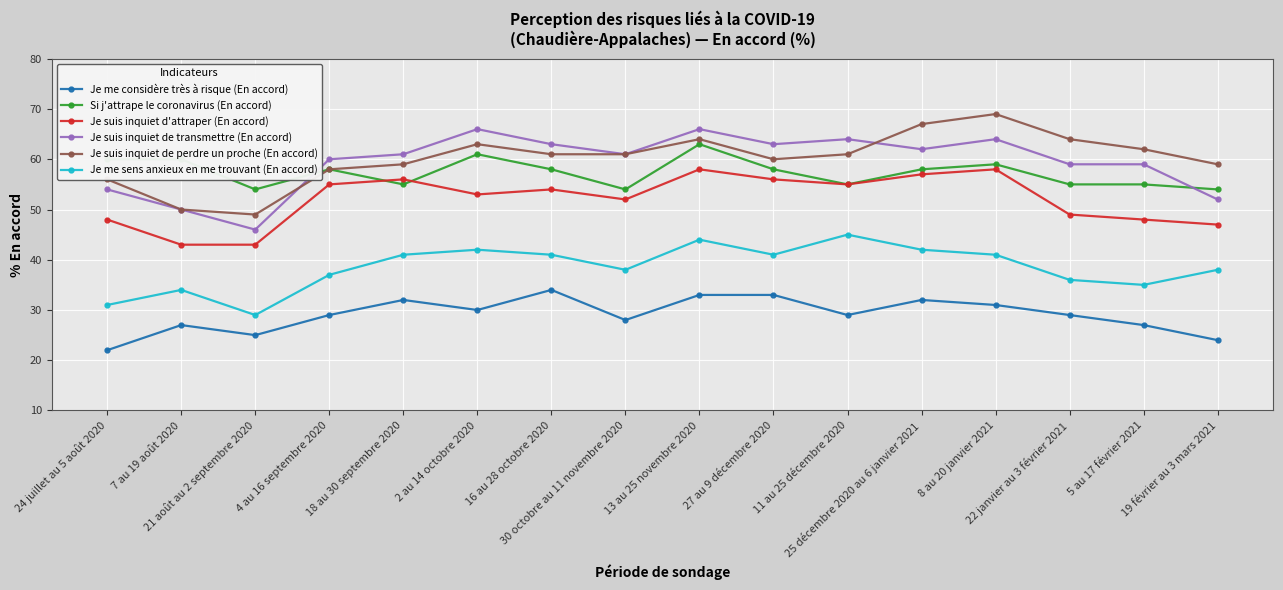

Is it true that Je suis inquiet de perdre un proche (En accord) equals 59 at 19 février au 3 mars 2021?

True